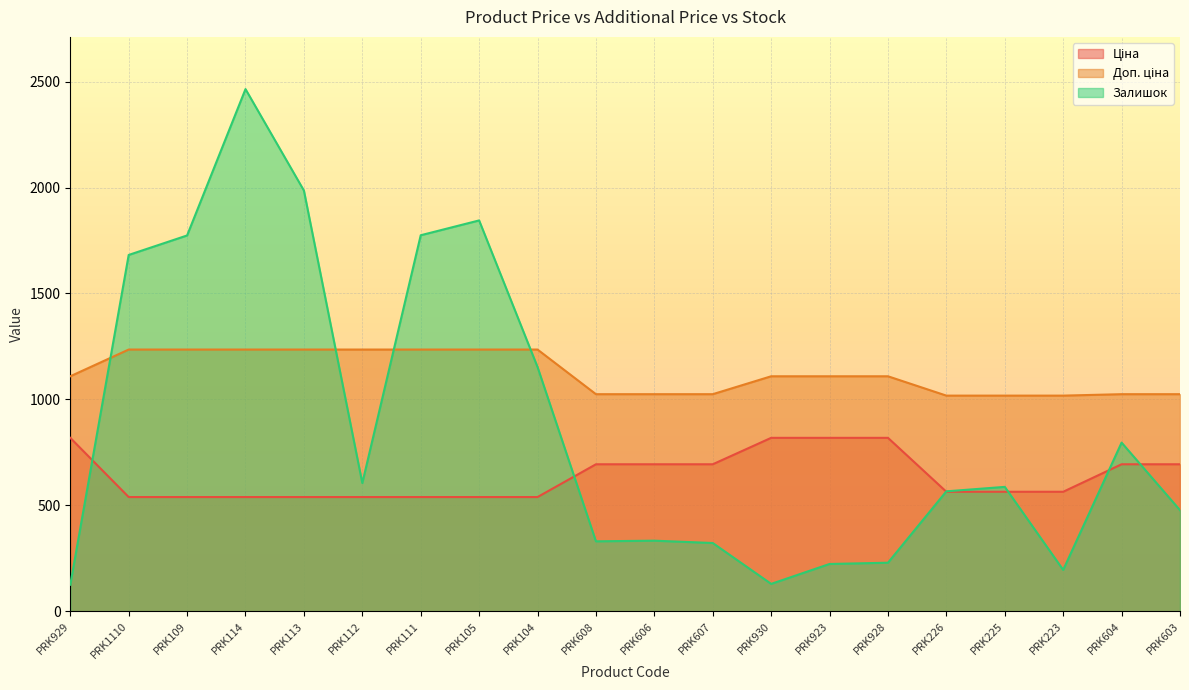

At which label is Ціна closest to 678?

PRK608